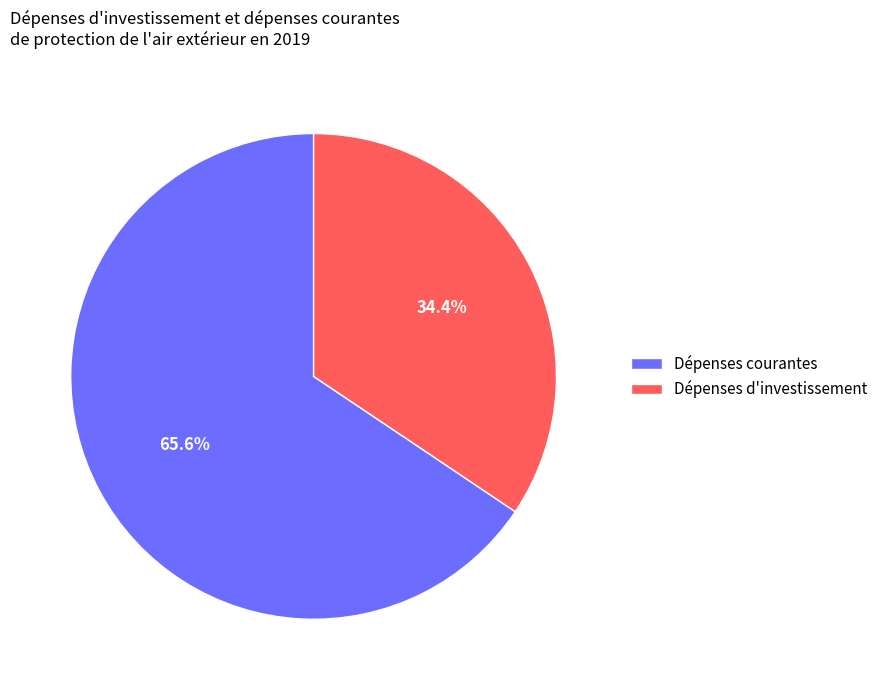

What percentage is NOT represented by Dépenses courantes?

34.4%